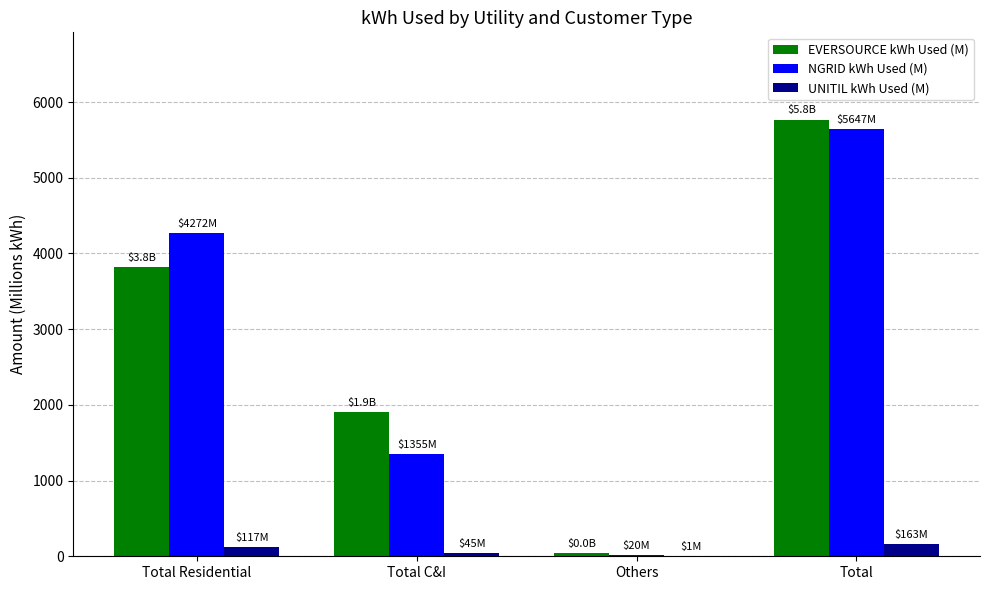

At which label does EVERSOURCE kWh Used (M) first exceed 3824?

Total Residential